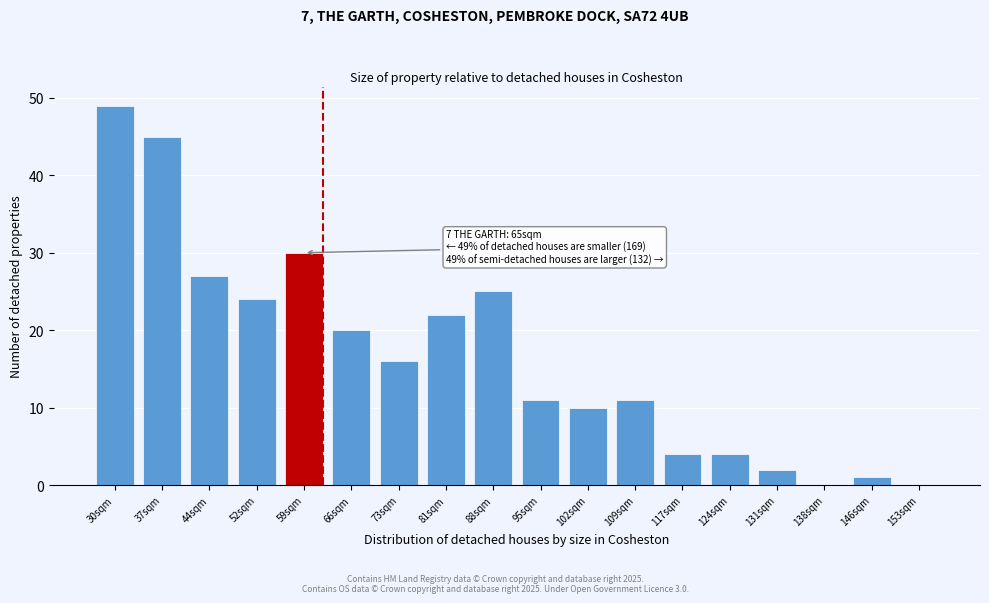

Reading left to right, list all the values displayed in this chart.

30sqm=49	37sqm=45	44sqm=27	52sqm=24	59sqm=30	66sqm=20	73sqm=16	81sqm=22	88sqm=25	95sqm=11	102sqm=10	109sqm=11	117sqm=4	124sqm=4	131sqm=2	138sqm=0	146sqm=1	153sqm=0